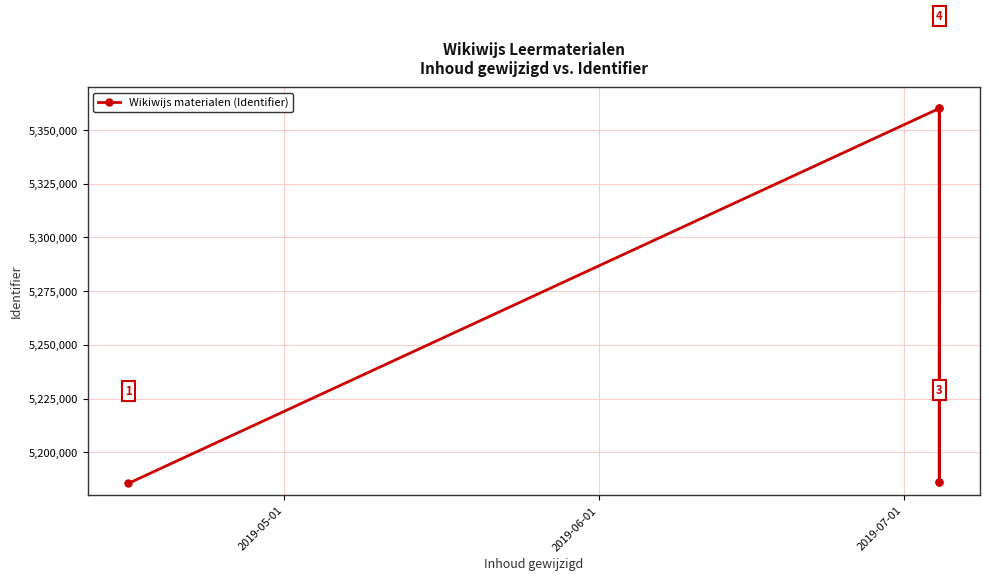

What is the smallest value displayed?

5185489